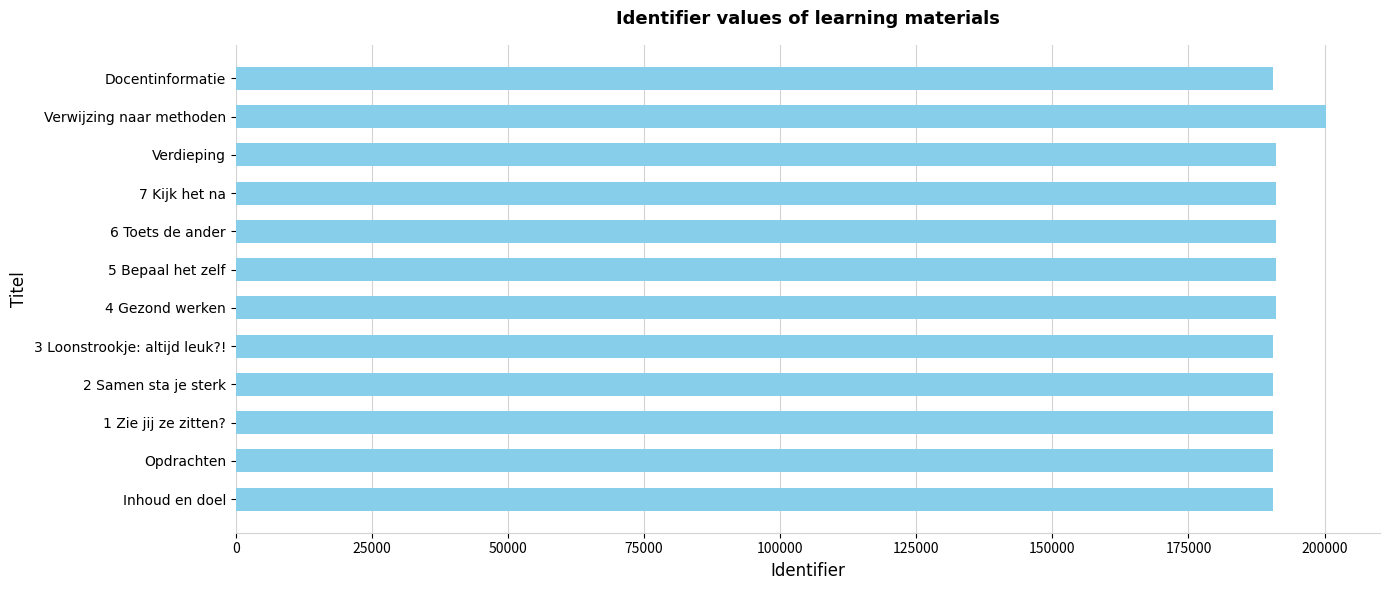

Is it true that the value at 4 Gezond werken is 191021?

True